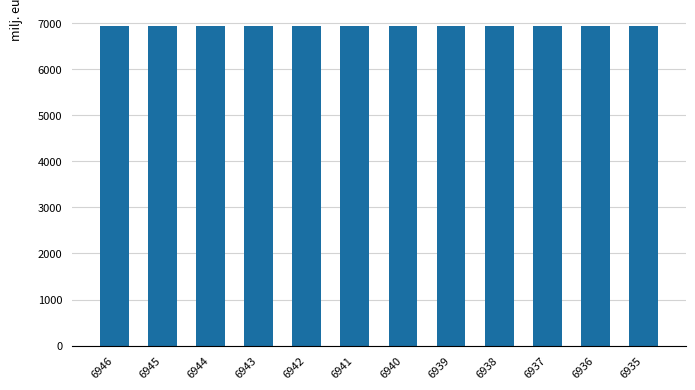

Is it true that the value at 6939 is 4029?

False